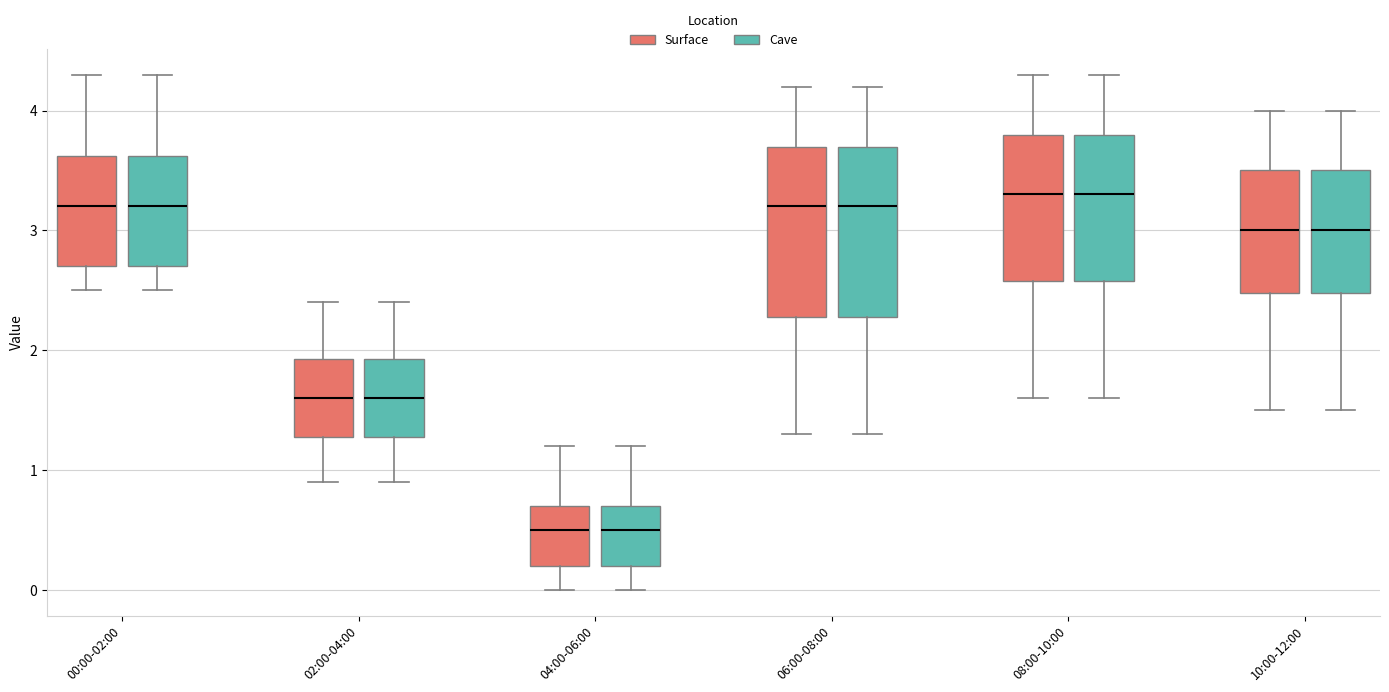

Reading left to right, read every box against the y-axis: the position of its median line, the range the box covers, and the ends of its whiskers. The values are not printed on the chart, so give them approximately, as read against the axis.

00:00-02:00 (Surface): median 3.2, box 2.7 to 3.6, whiskers 2.5 to 4.3
00:00-02:00 (Cave): median 3.2, box 2.7 to 3.6, whiskers 2.5 to 4.3
02:00-04:00 (Surface): median 1.6, box 1.3 to 1.9, whiskers 0.9 to 2.4
02:00-04:00 (Cave): median 1.6, box 1.3 to 1.9, whiskers 0.9 to 2.4
04:00-06:00 (Surface): median 0.5, box 0.2 to 0.7, whiskers 0.0 to 1.2
04:00-06:00 (Cave): median 0.5, box 0.2 to 0.7, whiskers 0.0 to 1.2
06:00-08:00 (Surface): median 3.2, box 2.3 to 3.7, whiskers 1.3 to 4.2
06:00-08:00 (Cave): median 3.2, box 2.3 to 3.7, whiskers 1.3 to 4.2
08:00-10:00 (Surface): median 3.3, box 2.6 to 3.8, whiskers 1.6 to 4.3
08:00-10:00 (Cave): median 3.3, box 2.6 to 3.8, whiskers 1.6 to 4.3
10:00-12:00 (Surface): median 3.0, box 2.5 to 3.5, whiskers 1.5 to 4.0
10:00-12:00 (Cave): median 3.0, box 2.5 to 3.5, whiskers 1.5 to 4.0